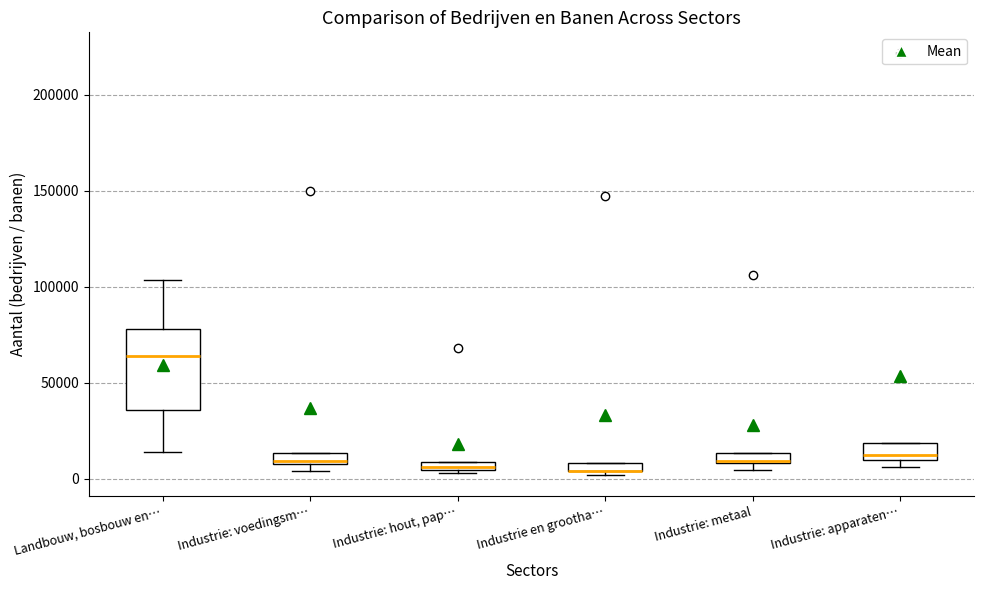

Which box is the tallest, from its lower edge to its upper edge?

Landbouw, bosbouw en…